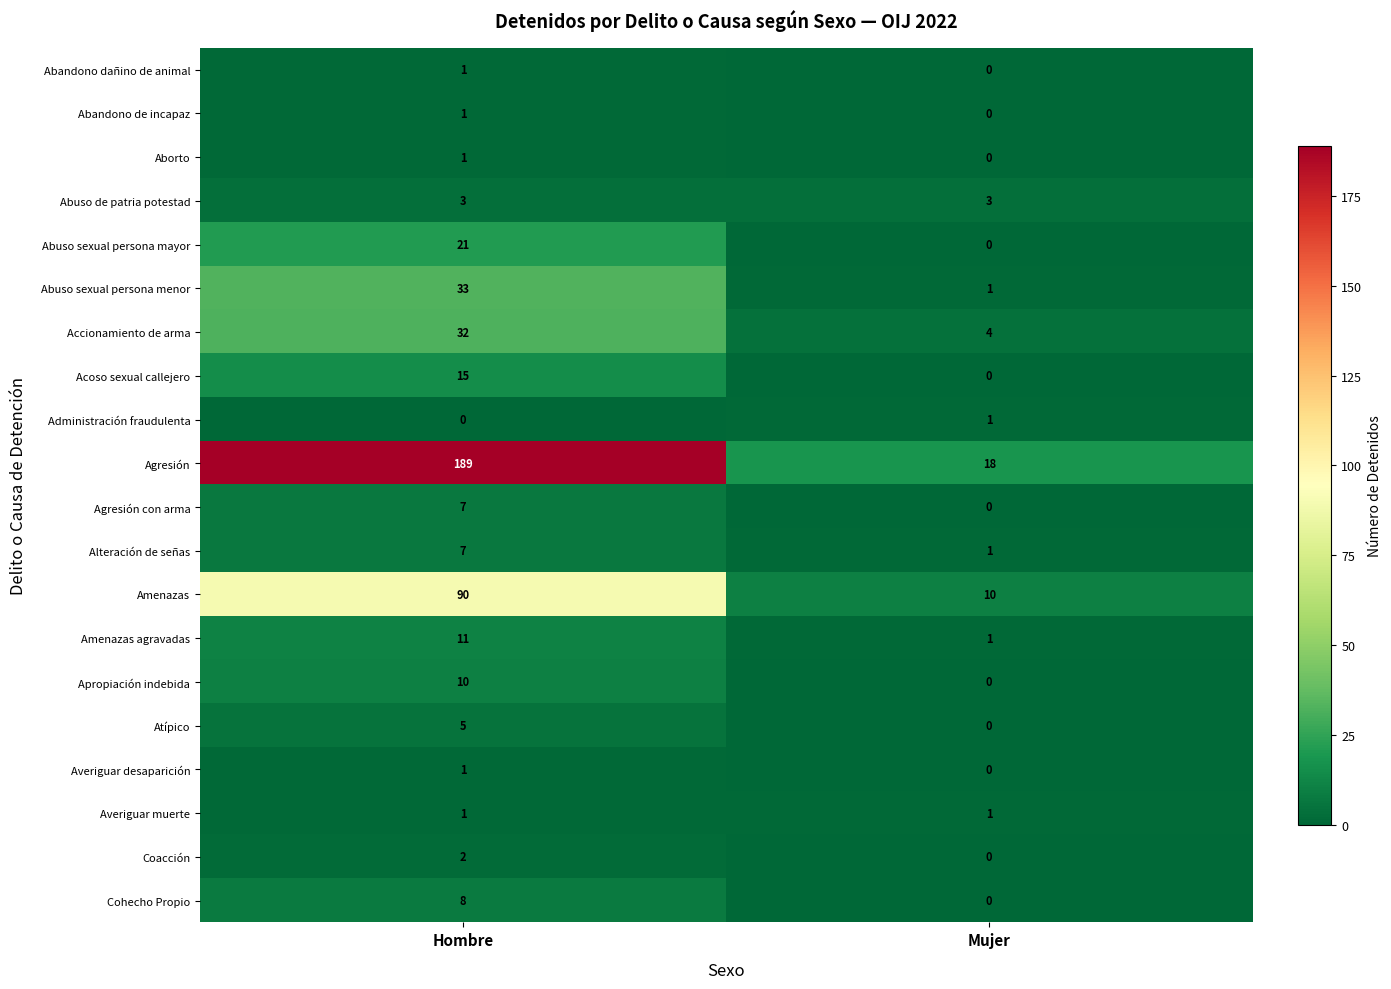

Read the Alteración de señas value at Hombre.

7